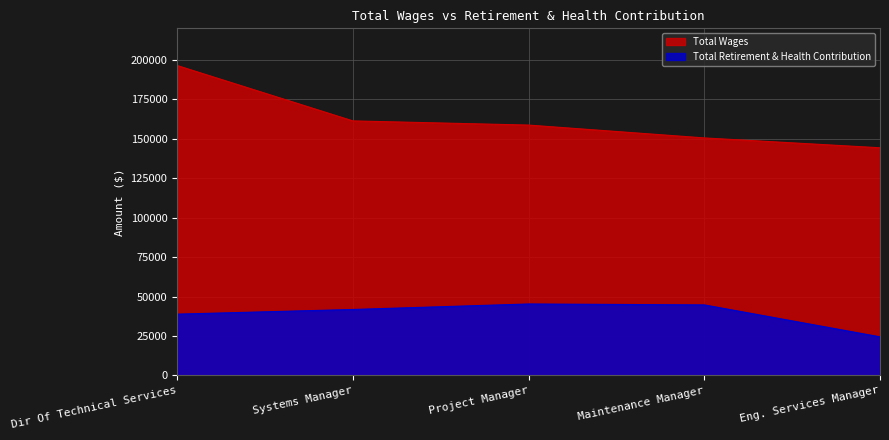

What is the difference between the maximum and minimum values in the Total Wages series?

52132